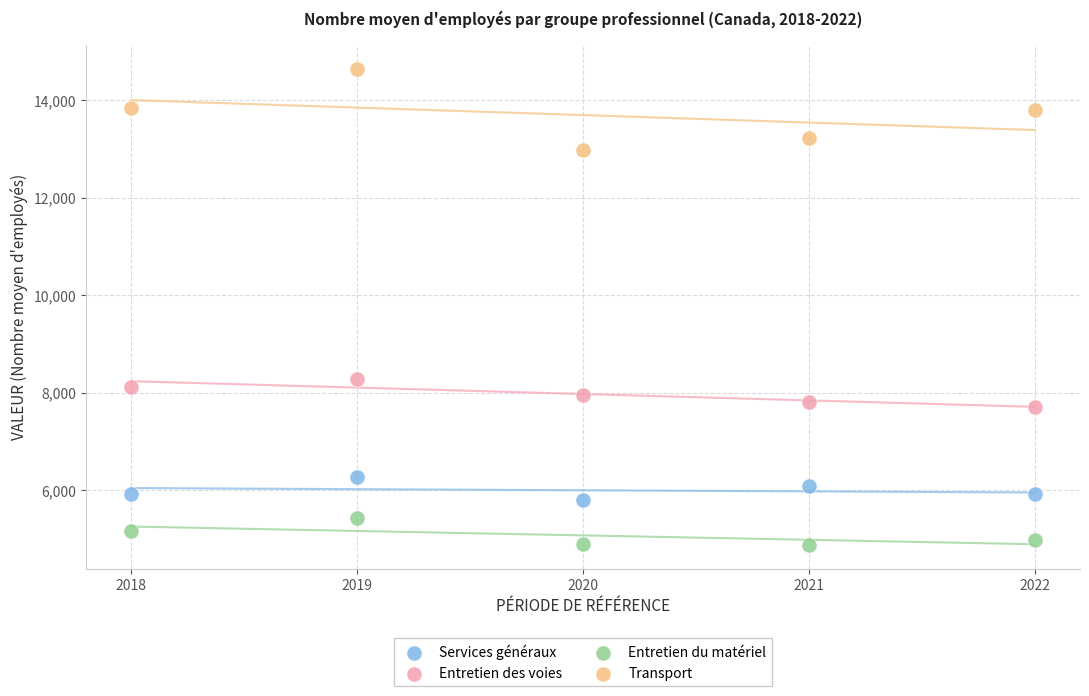

Across all data points, what is the range of Y values (max minus min)?

9764